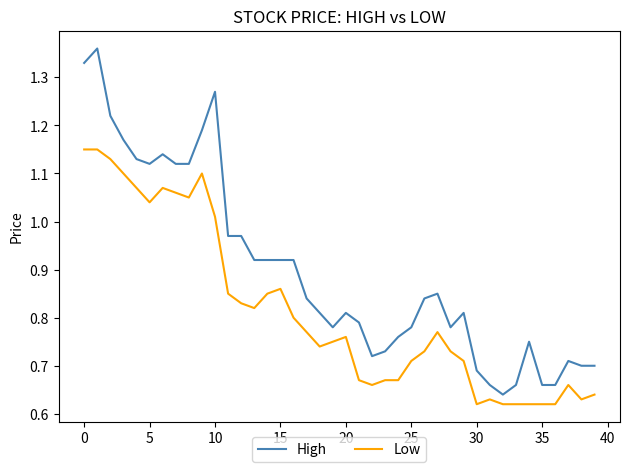

List the series in order of their peak value, lowest first.

Low, High